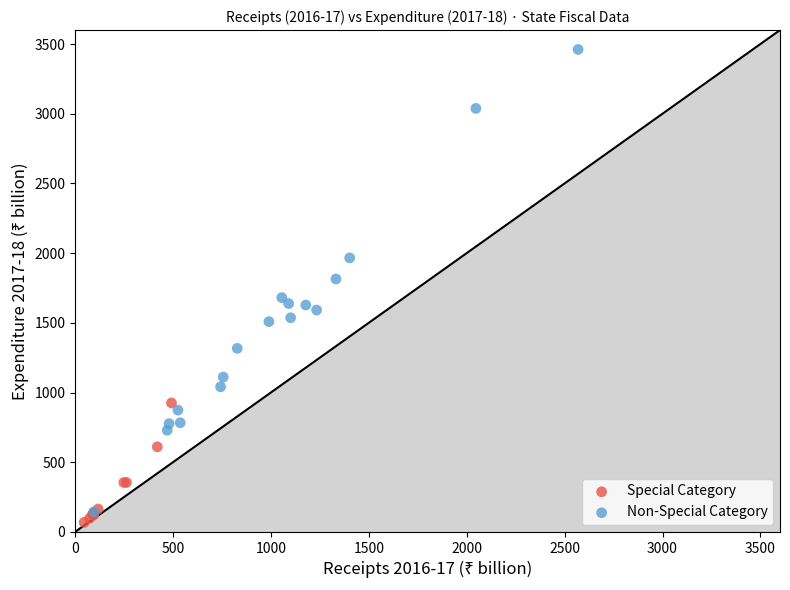

Which series reaches the maximum Y coordinate?

Non-Special Category